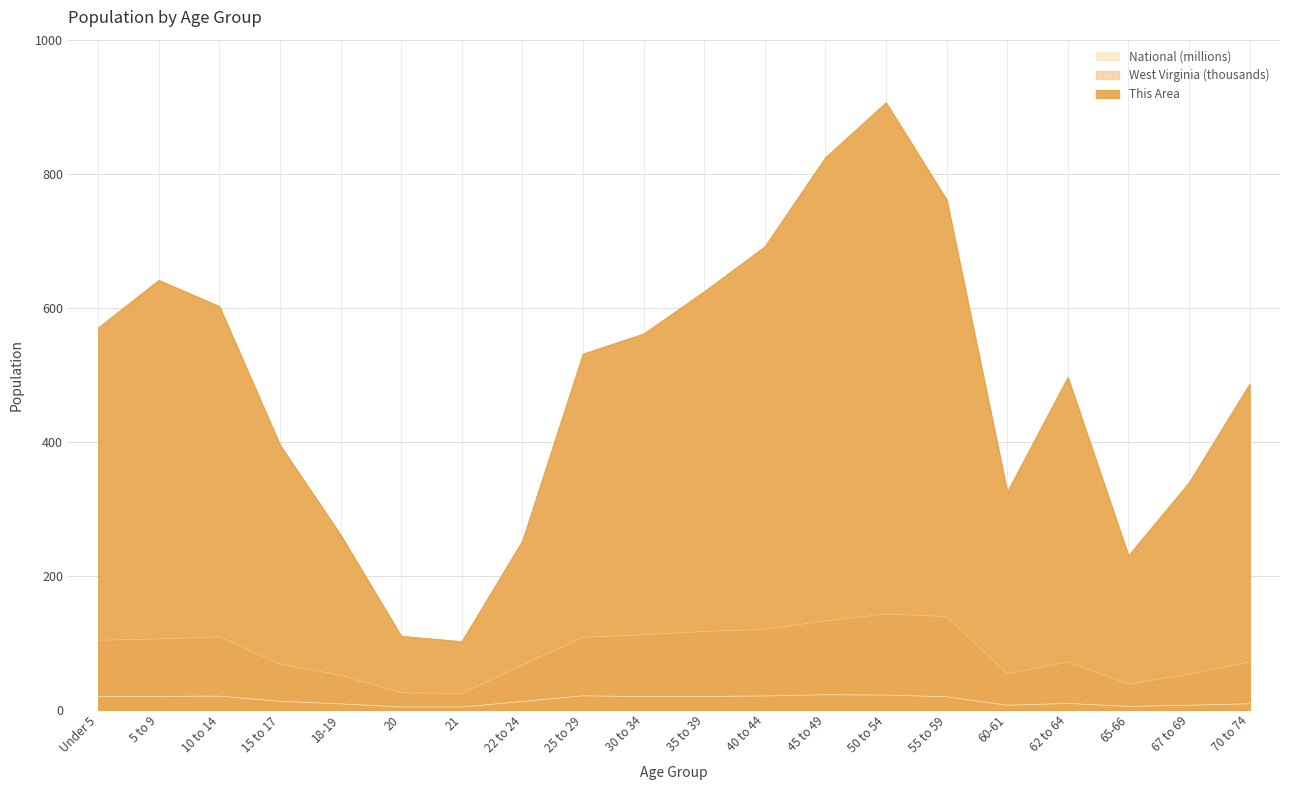

What is the value of the West Virginia point at the 8th from the left?

67.0